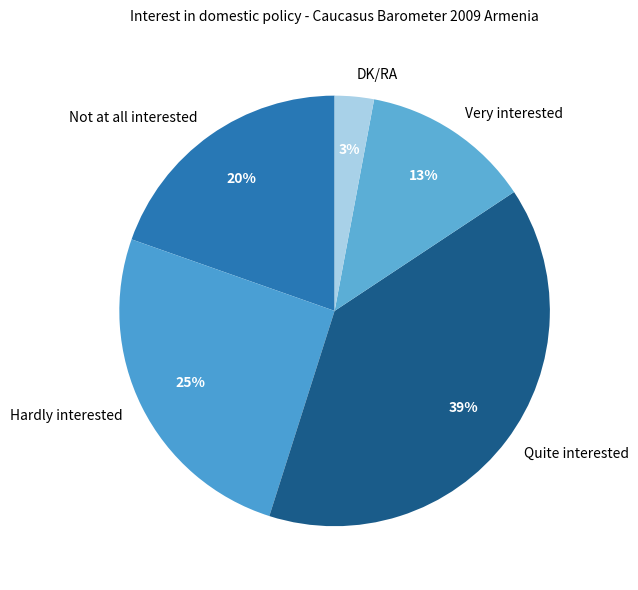

Does any single category account for the majority?

No